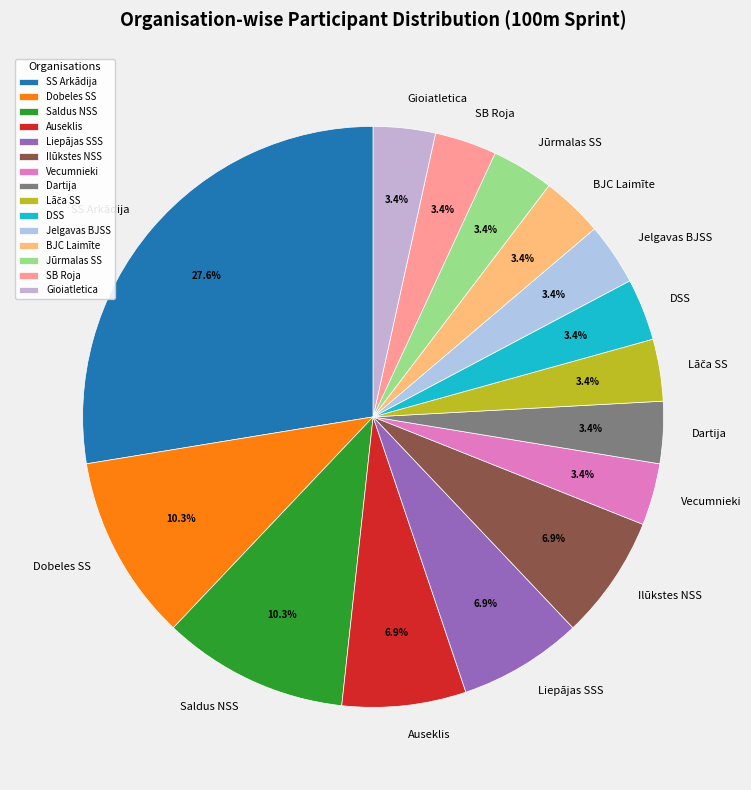

To the nearest percent, what is the combined percentage of Auseklis and Jūrmalas SS?

10%